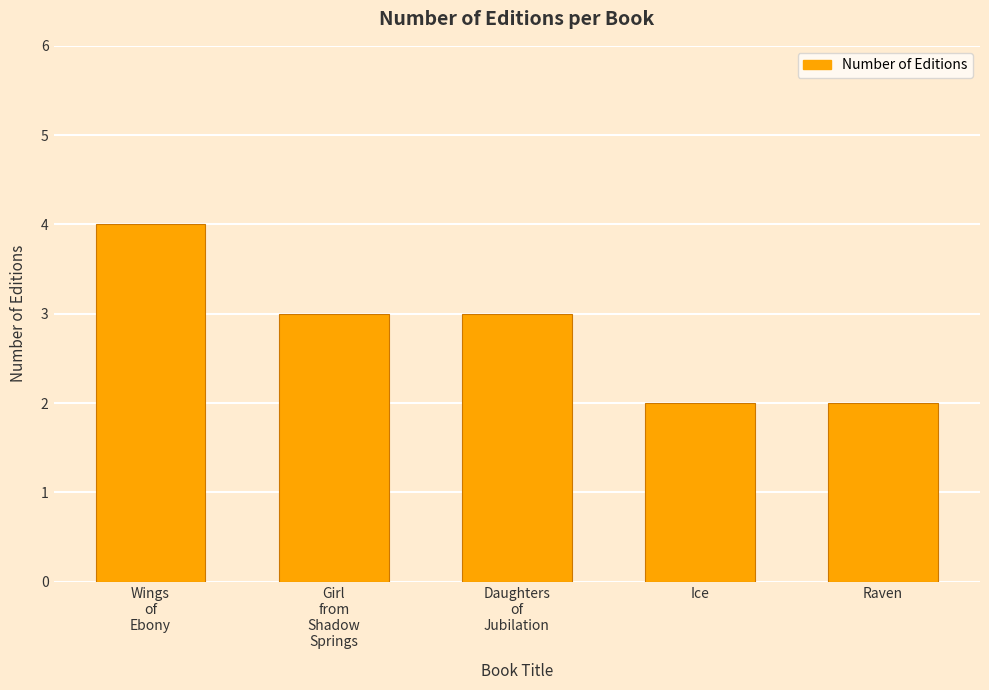

Are the bars horizontal?

No